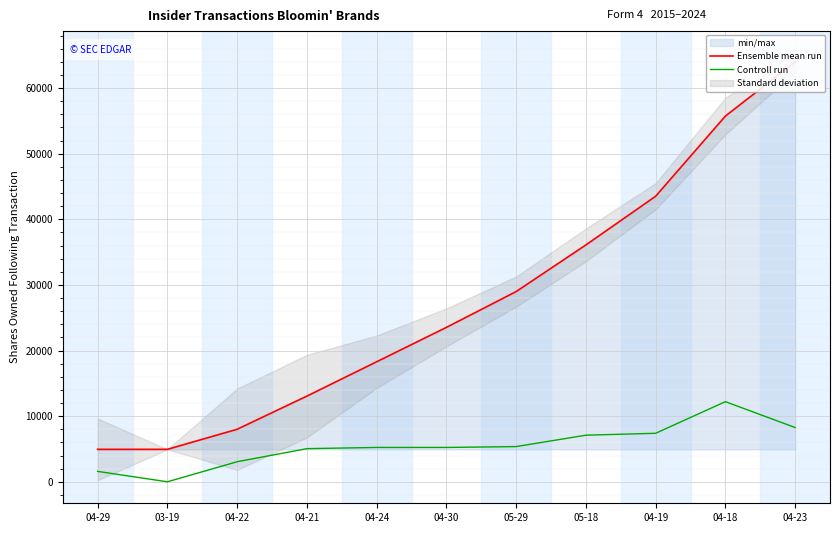

What is the label of the 9th point from the right?

04-22